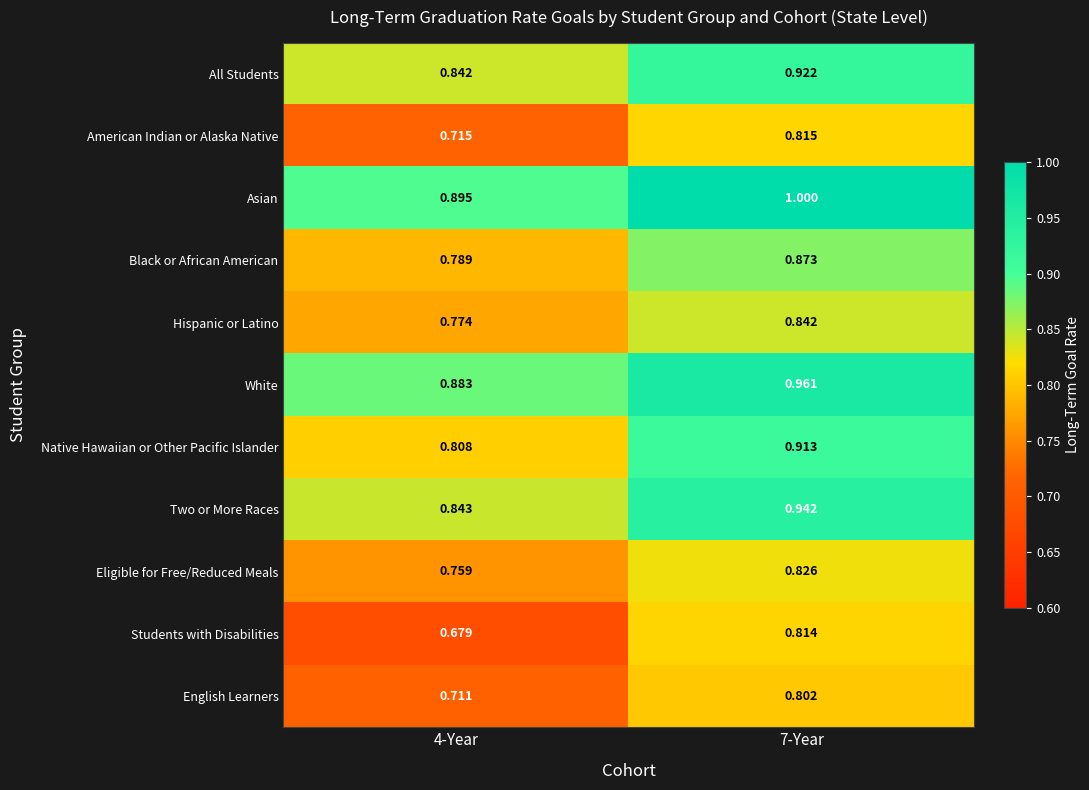

Which series has the largest total across all categories?

Asian